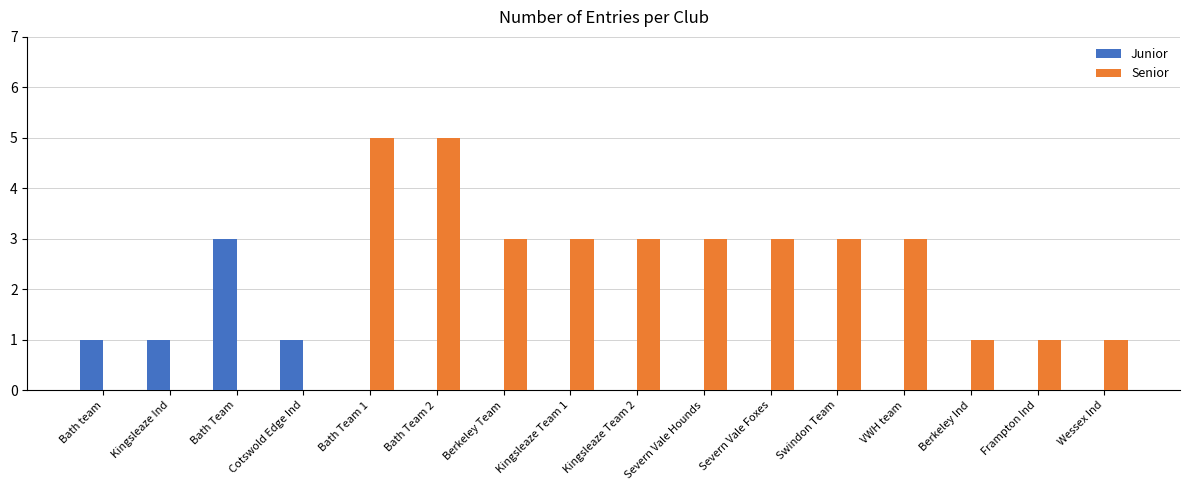

Which series has the largest range (max minus min)?

Senior